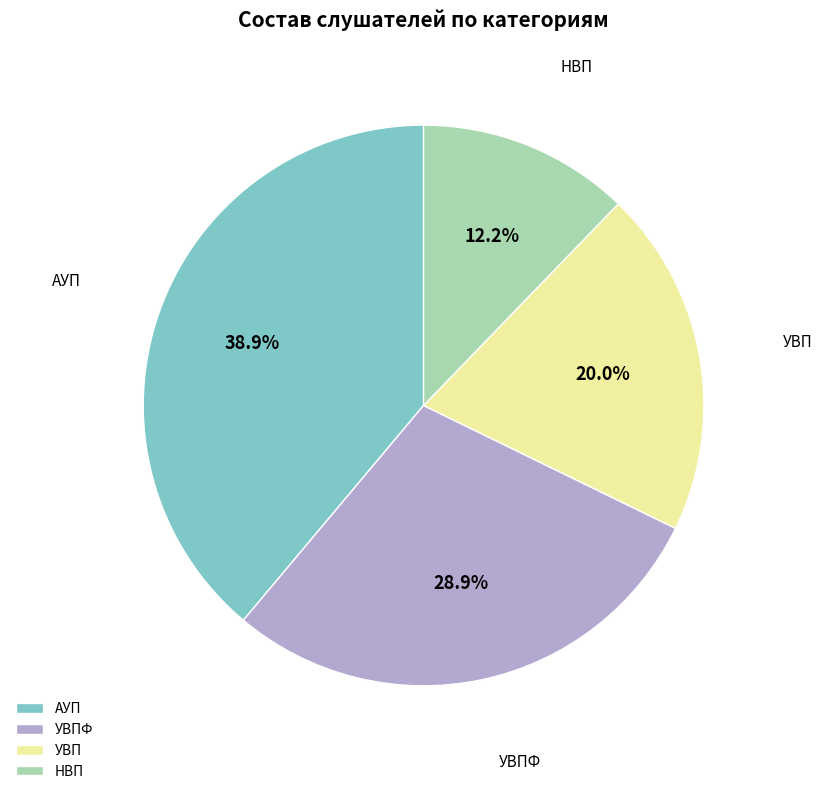

To the nearest percent, what portion does УВП represent?

20%